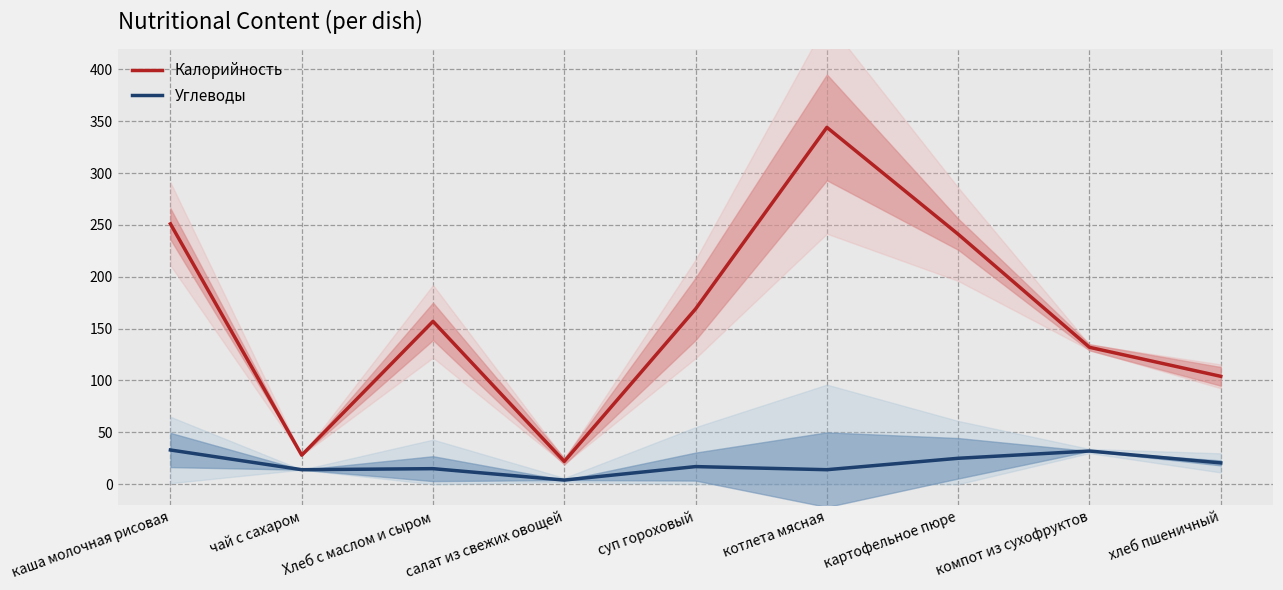

Is the value of Углеводы at Хлеб с маслом и сыром greater than the value of Калорийность at чай с сахаром?

No